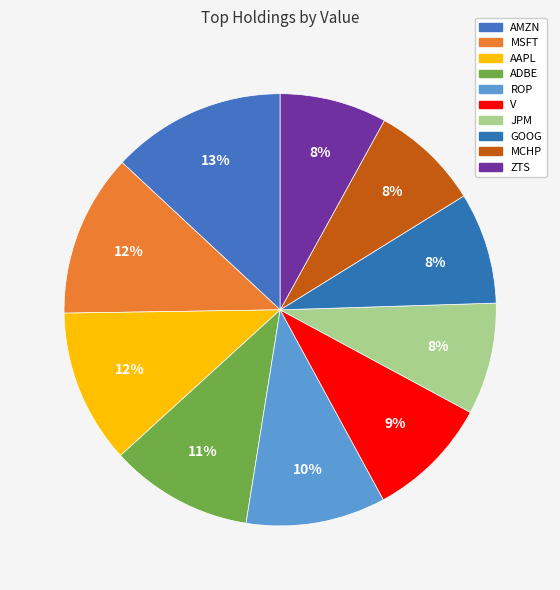

Count the number of slices in the pie.

10